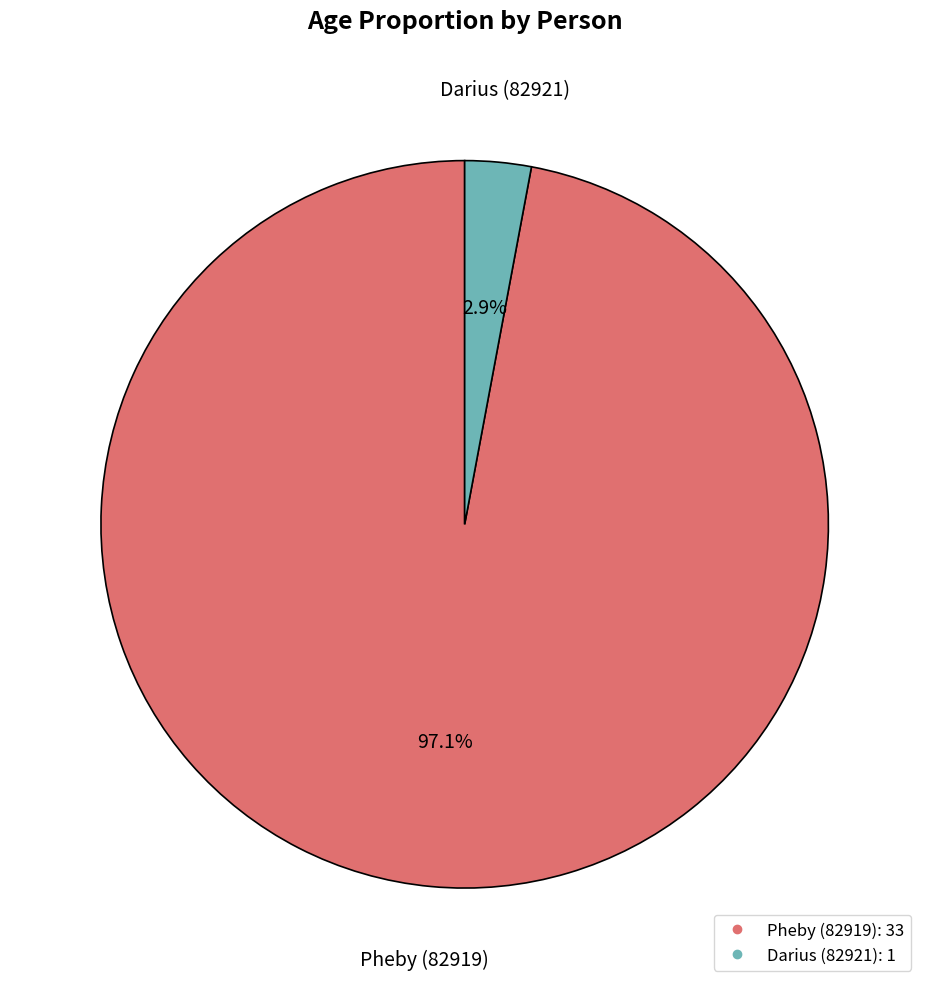

Count the number of slices in the pie.

2